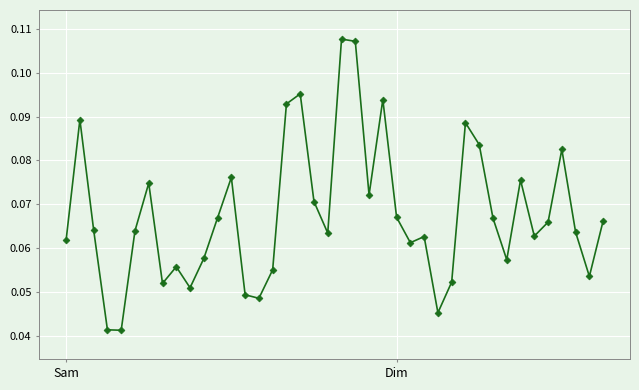

Does the chart display data point markers on the line(s)?

Yes